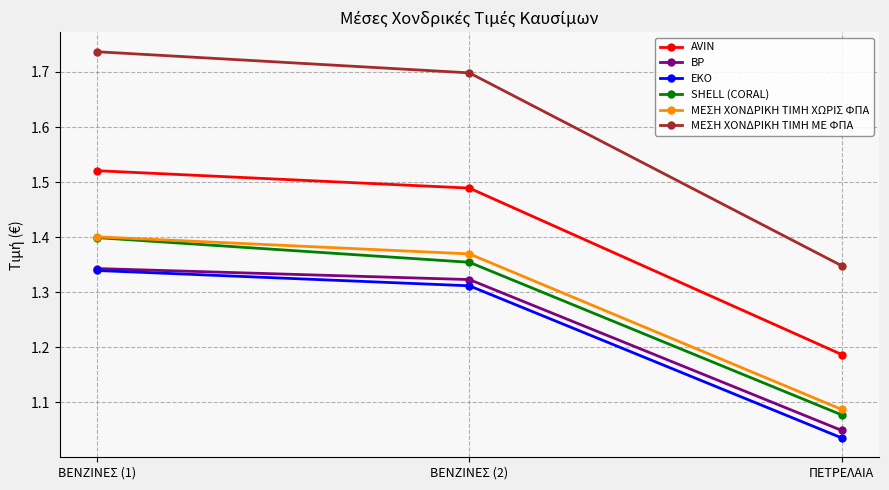

At which label is SHELL (CORAL) closest to 1?

ΠΕΤΡΕΛΑΙΑ